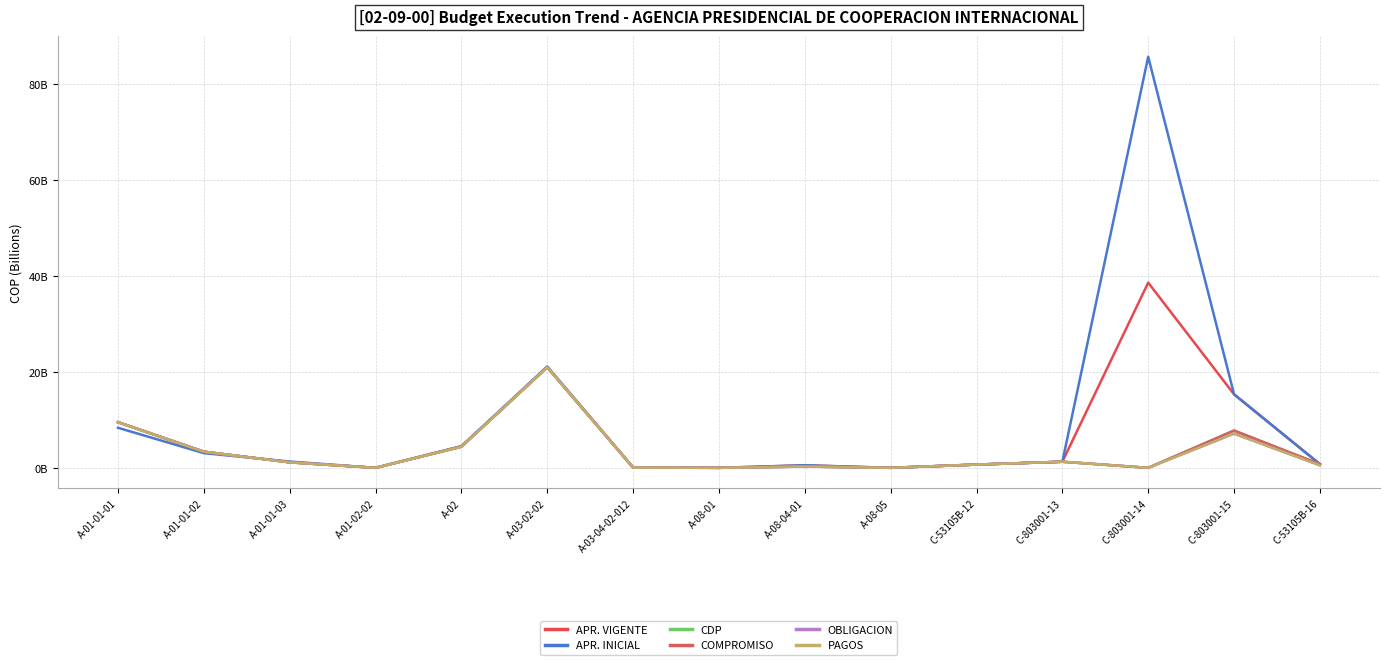

Is this an area chart (filled region under the line)?

No